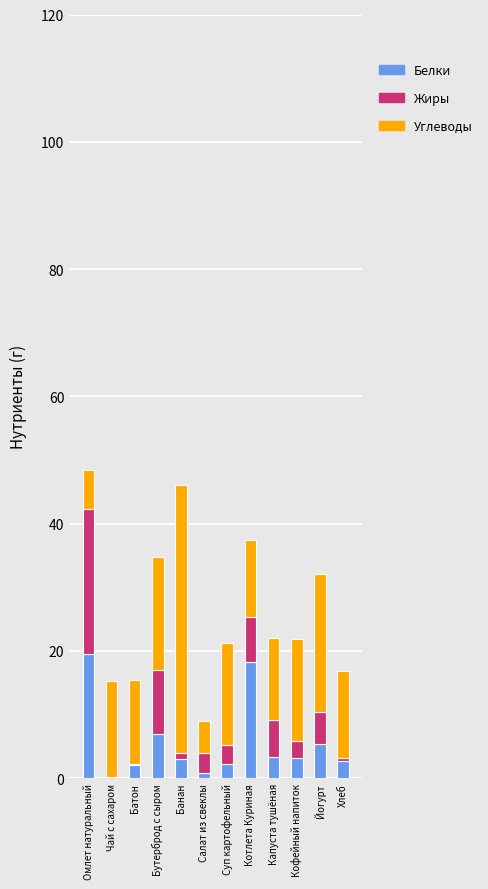

Is it true that Белки equals 3.3 at Капуста тушёная?

True